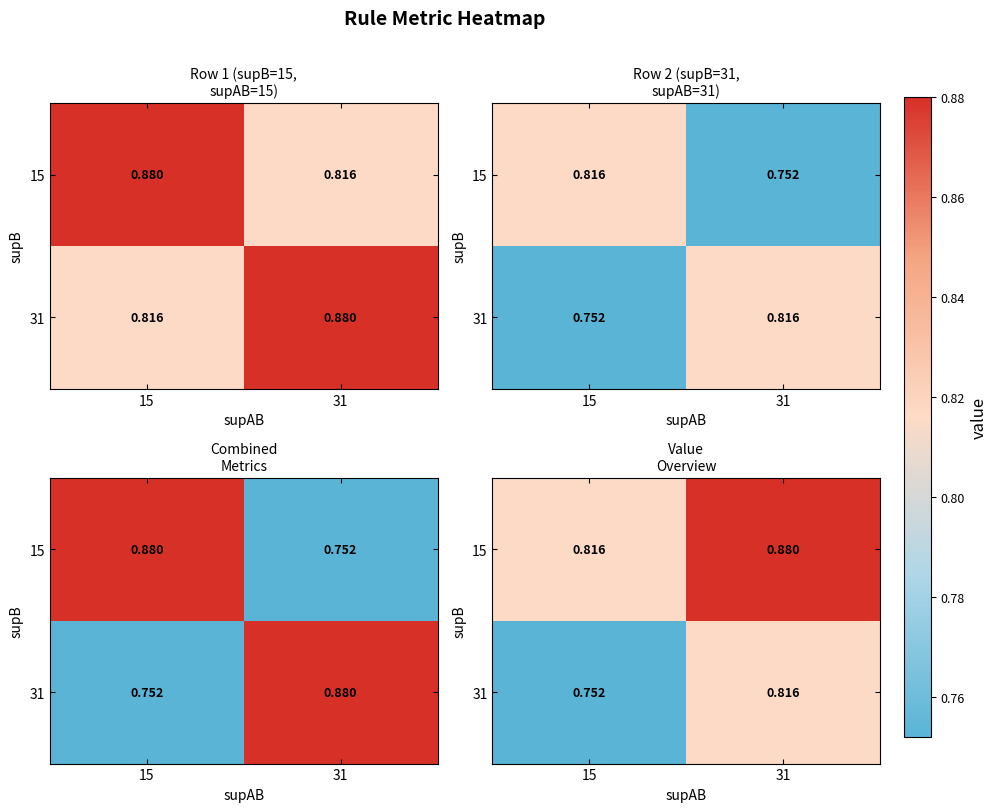

What is the minimum value for 31?

0.8